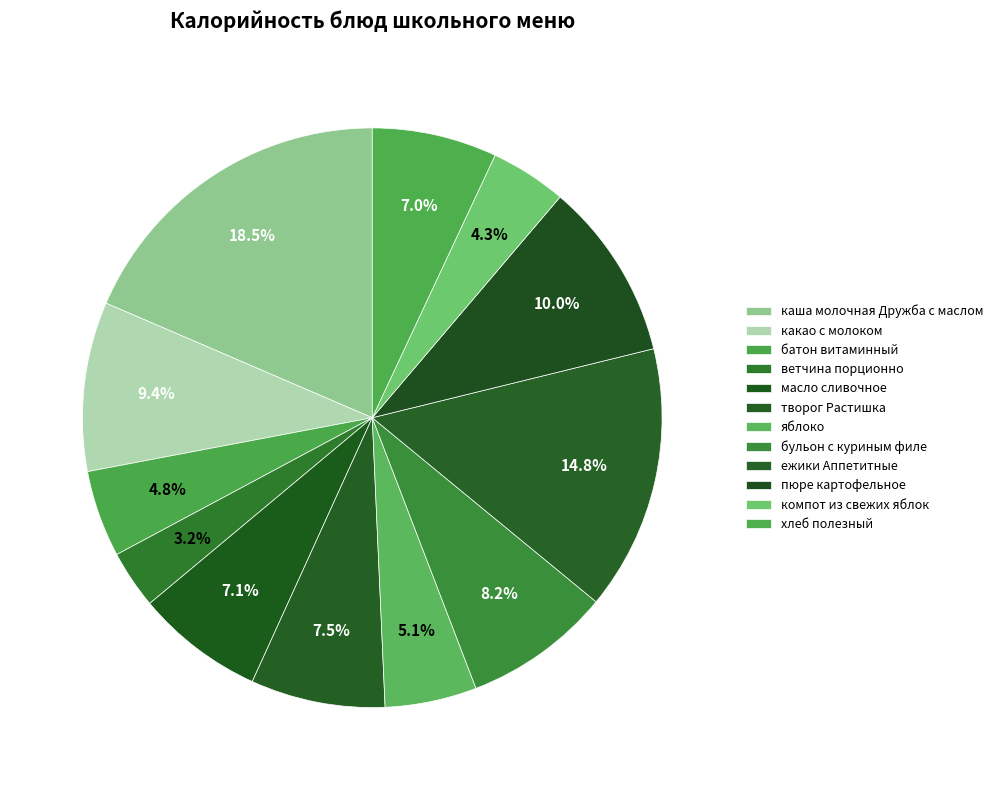

How many segments does this pie chart have?

12